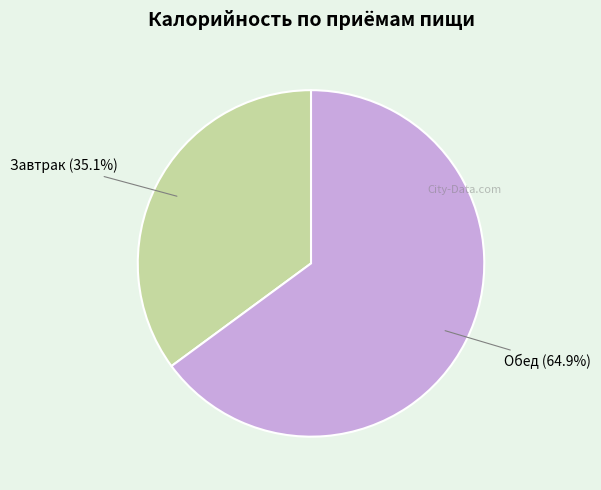

Between Обед and Завтрак, which is larger?

Обед